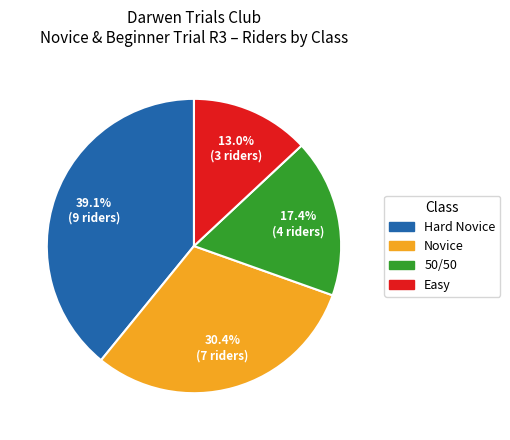

The Easy slice represents 20% of the pie. True or false?

False